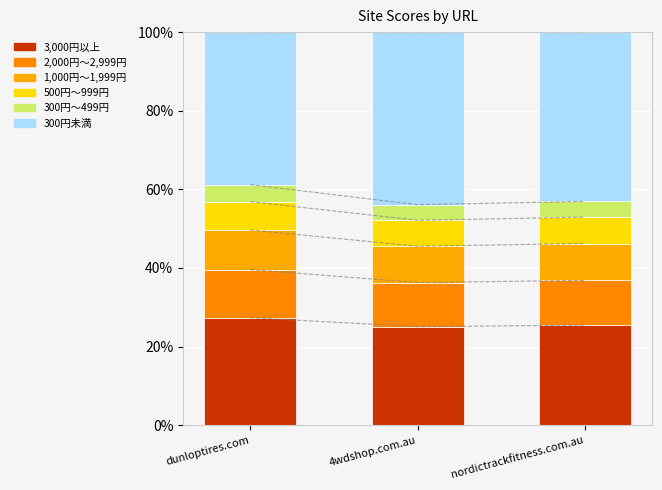

What position from the right is nordictrackfitness.com.au?

1